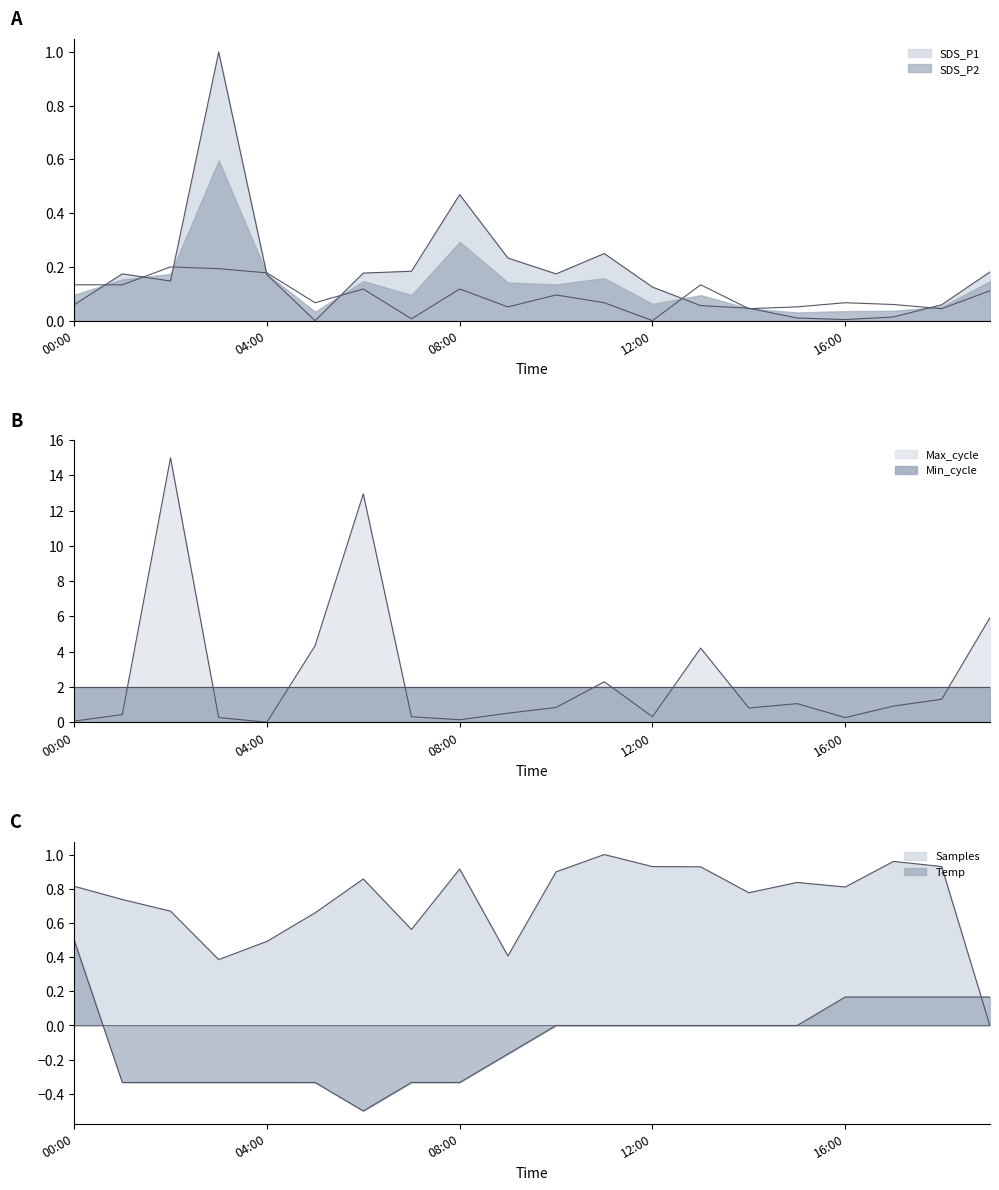

What is the highest value of the Samples series?

1.0